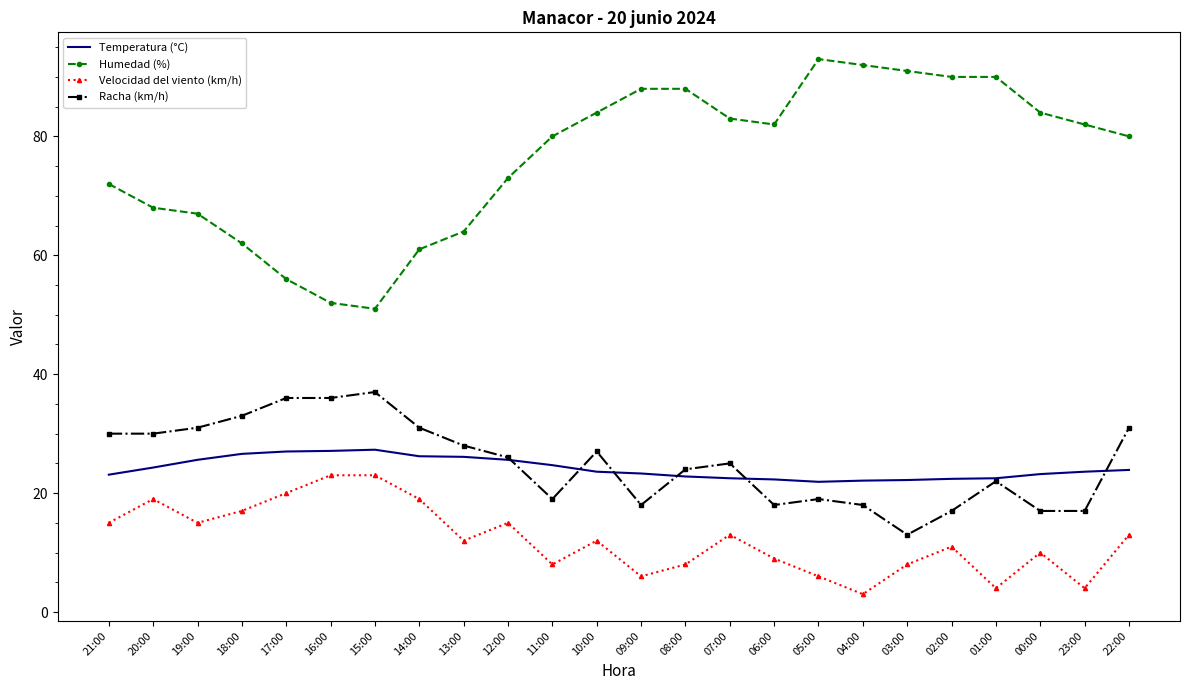

What is the maximum value for Temperatura (°C)?

27.3